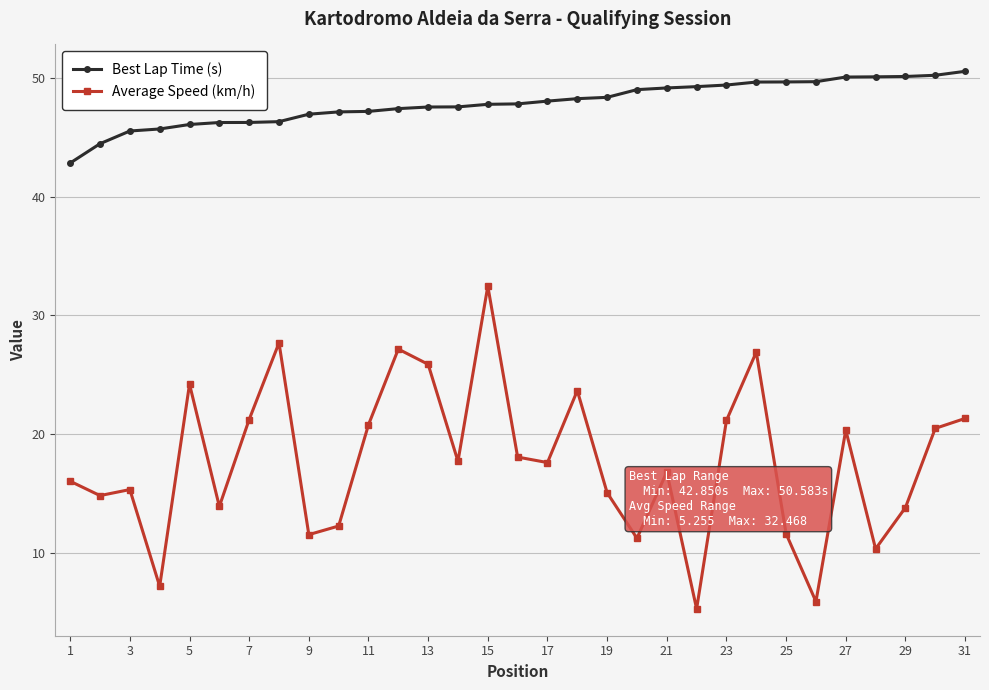

Which series has the largest total across all categories?

Best Lap Time (s)